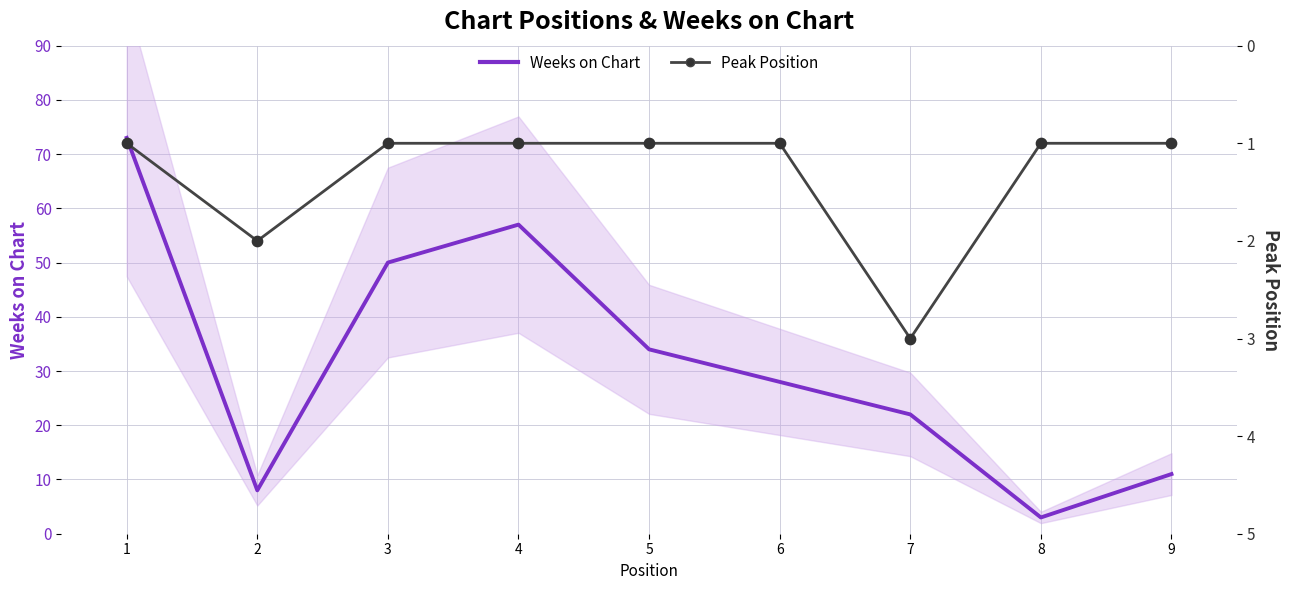

Is the value of Weeks on Chart at 6 greater than the value of Peak Position at 2?

Yes